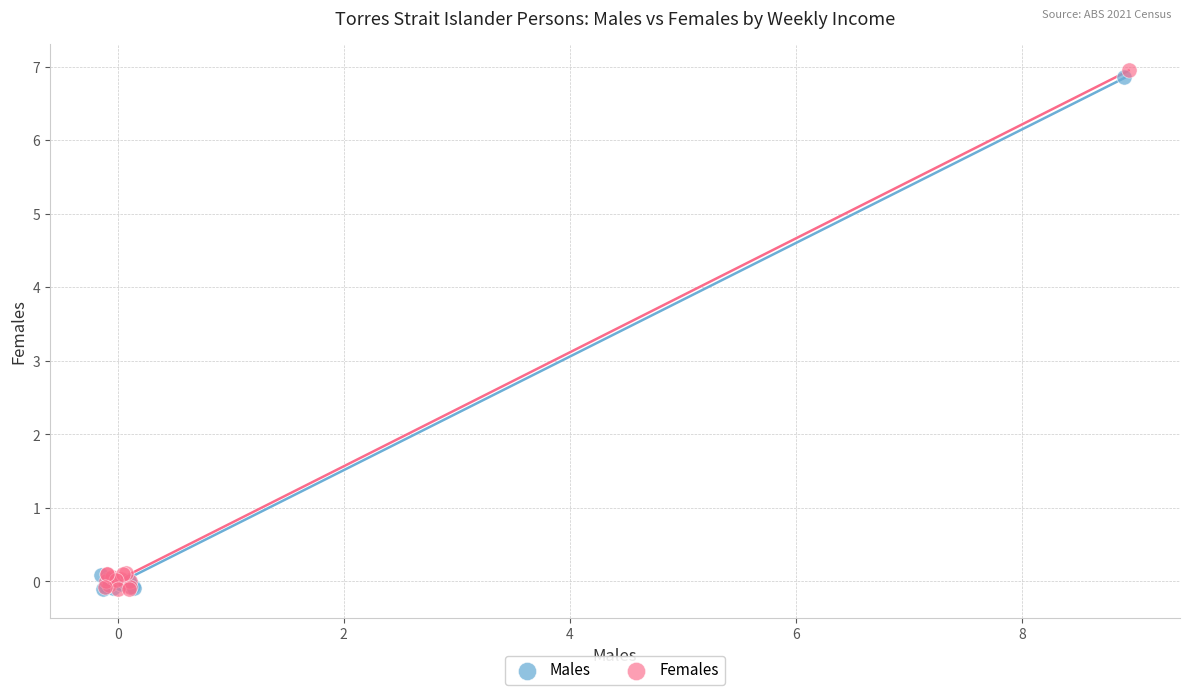

What are all the series names shown in the legend?

Males, Females